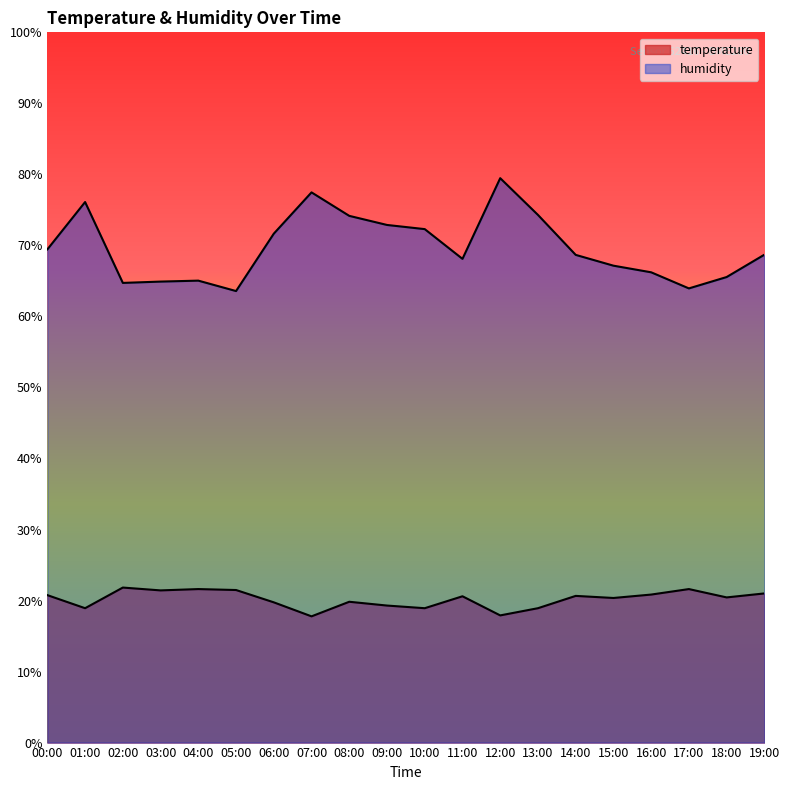

Which category has the highest value in the humidity series?

12:00